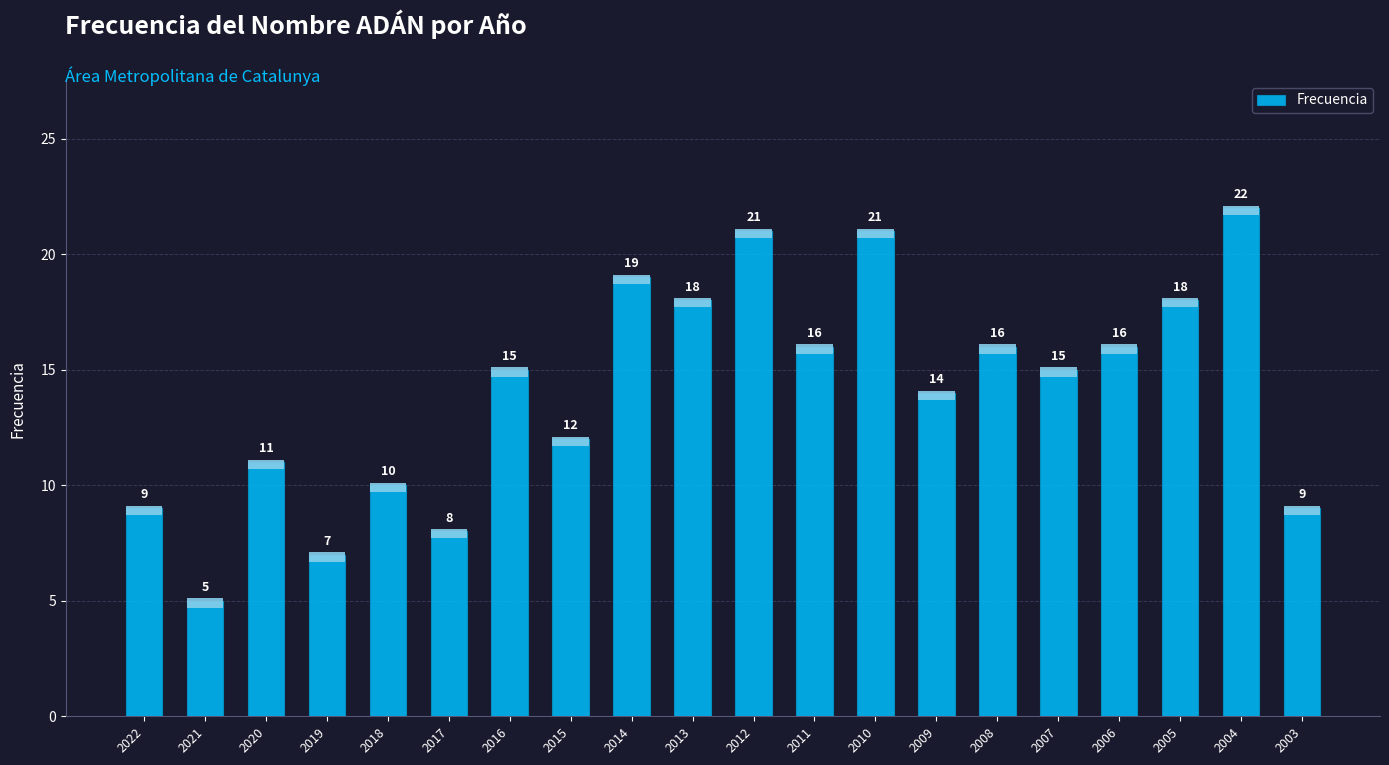

What is the difference between the maximum and minimum values?

17